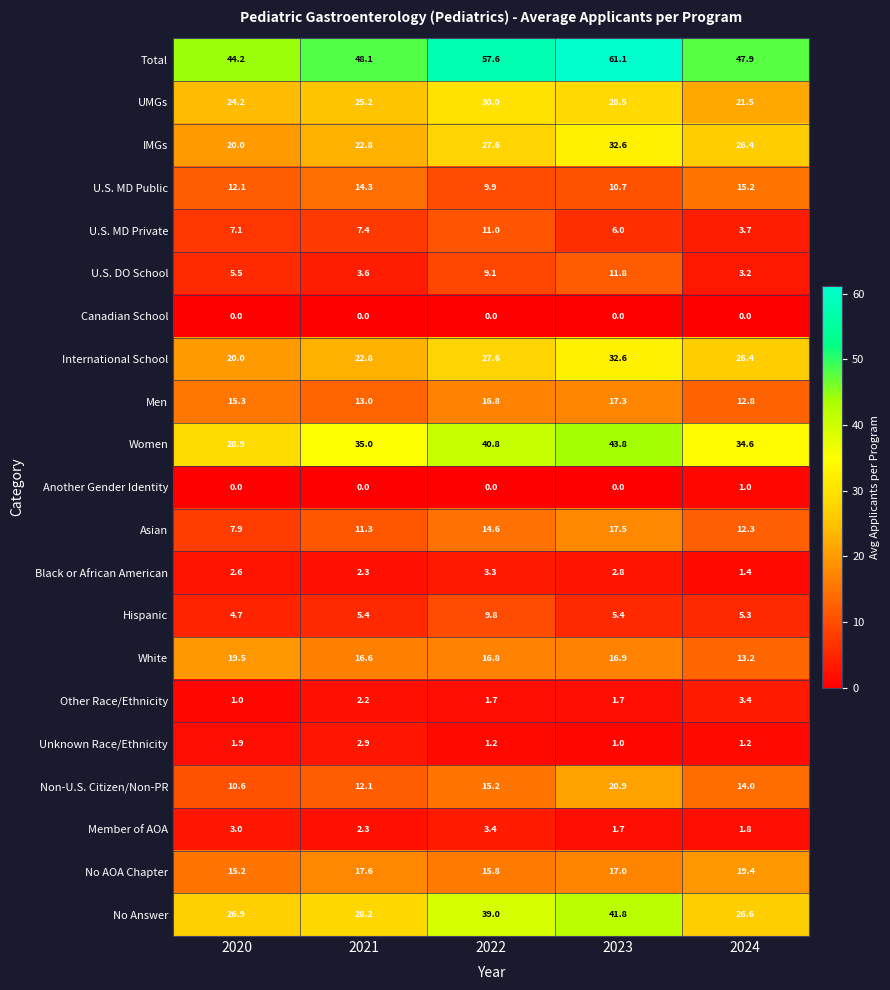

What is the greatest value displayed?

61.1